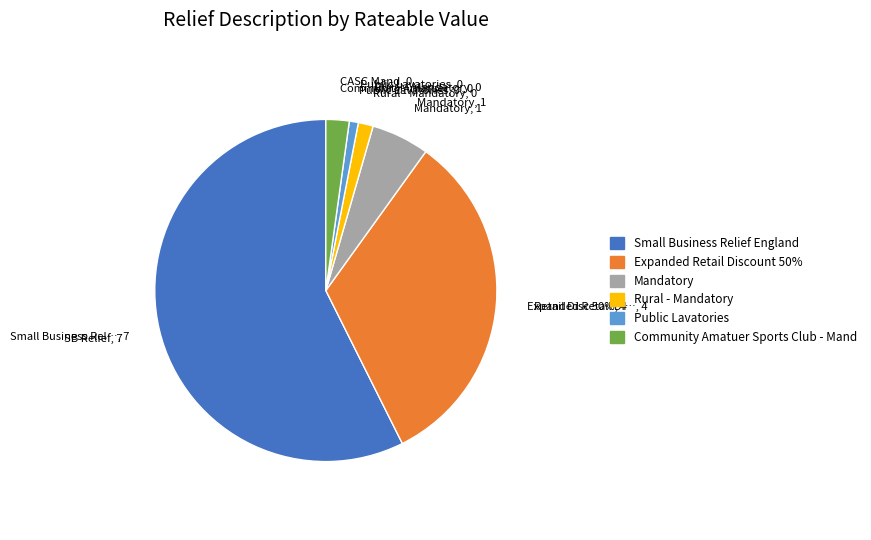

Which category has the biggest portion of the pie?

Small Business Relief England